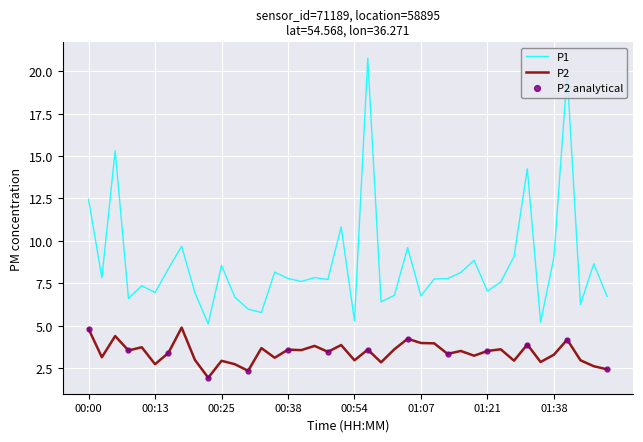

What is the minimum value shown in the chart?

1.9